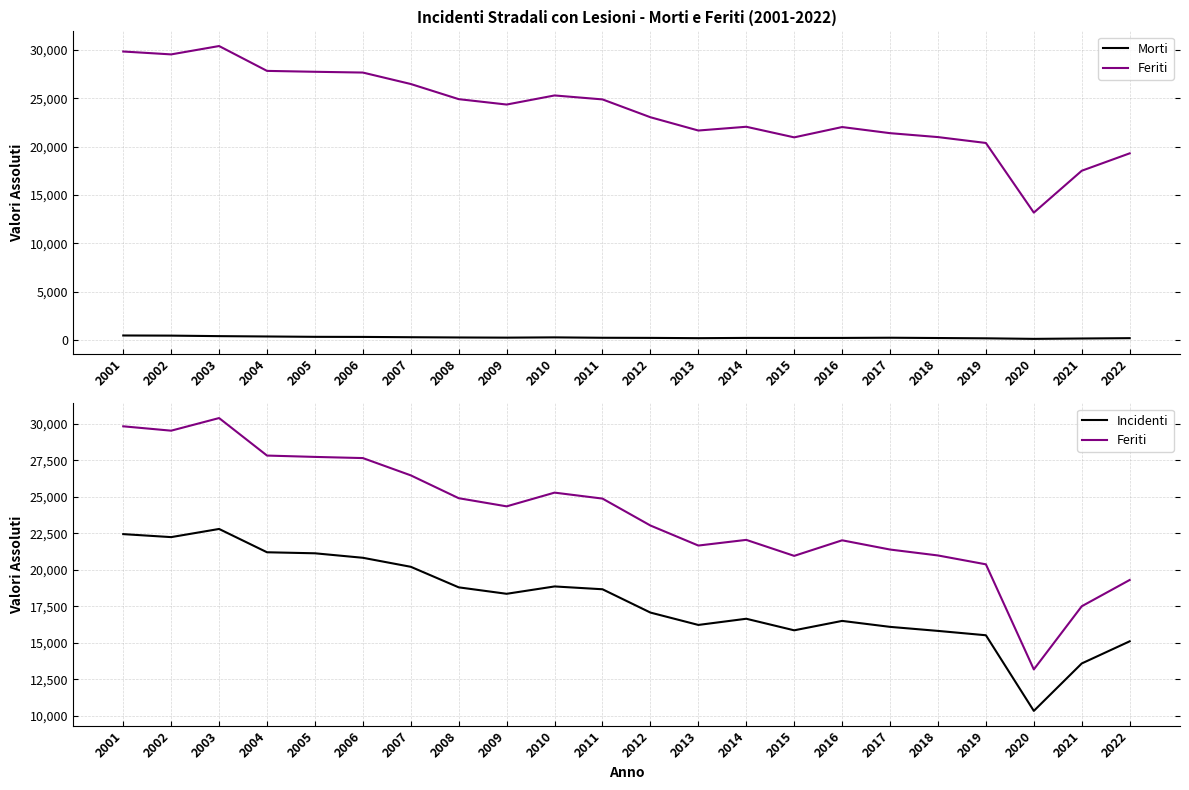

At 2009, list the series in order from smallest to largest.

Morti, Incidenti, Feriti